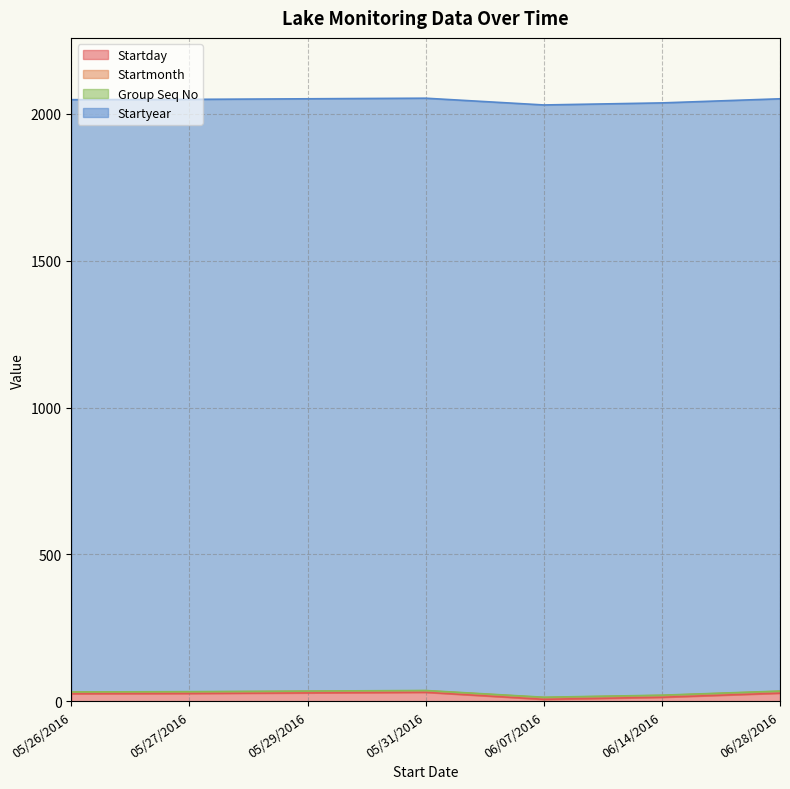

Which has a higher value, 05/29/2016 or 05/26/2016?

05/29/2016